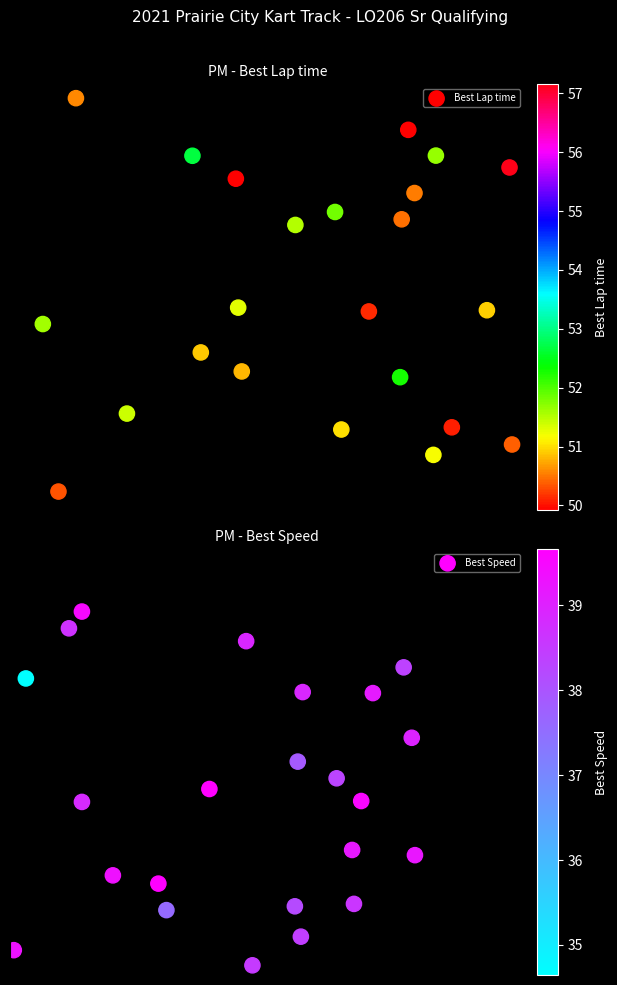

Reading left to right, extract all data points from this chart.

Best Lap time: 0.9	0.8	0.2	0.5	0.0	0.2	0.7	0.7	1.0	0.3	0.4	0.5	0.2	0.1	0.5	0.2	0.7	0.4	0.8	0.7	0.3	0.8	0.8
Best Speed: 0.4	0.2	0.4	0.9	0.2	0.1	0.3	0.3	0.7	0.6	0.8	0.7	0.4	0.8	0.2	0.0	0.1	0.7	0.5	0.2	0.5	0.2	0.7